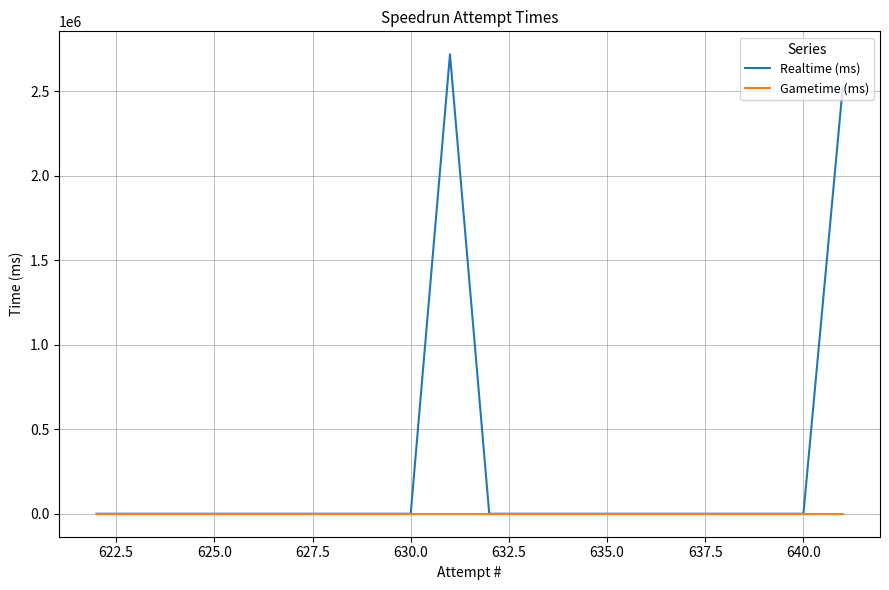

How many lines are shown in the chart?

2